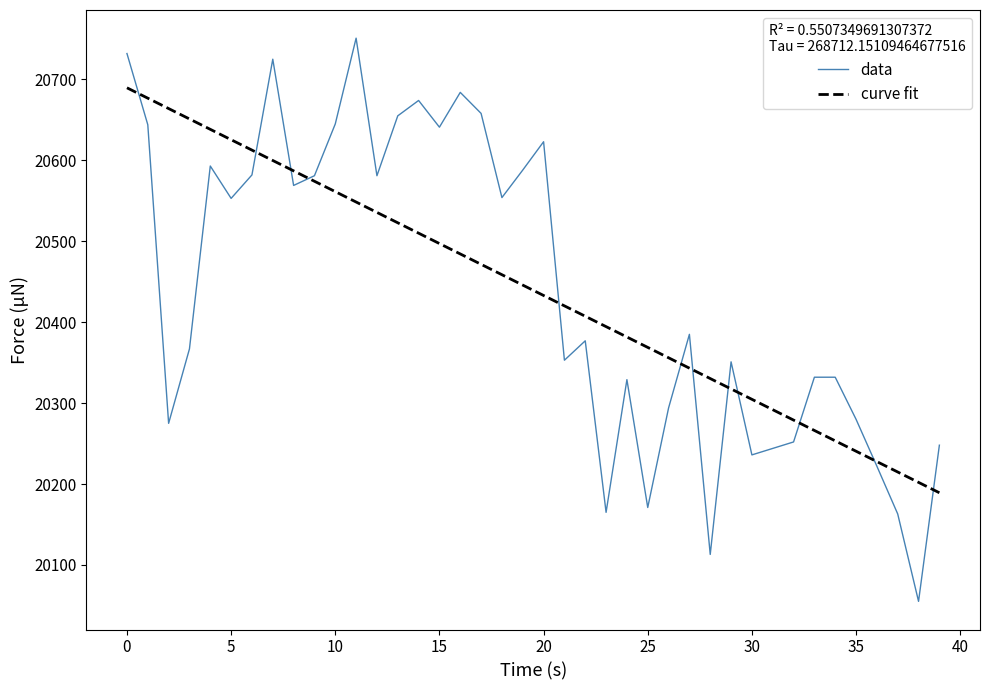

True or false: curve fit and data cross at least once.

True